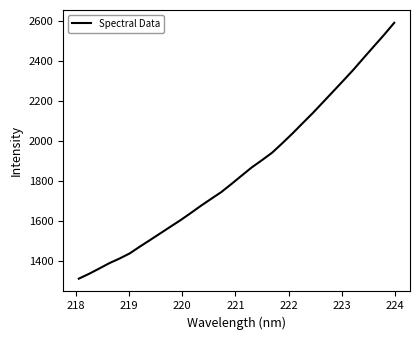

What is the smallest value displayed?

1311.0